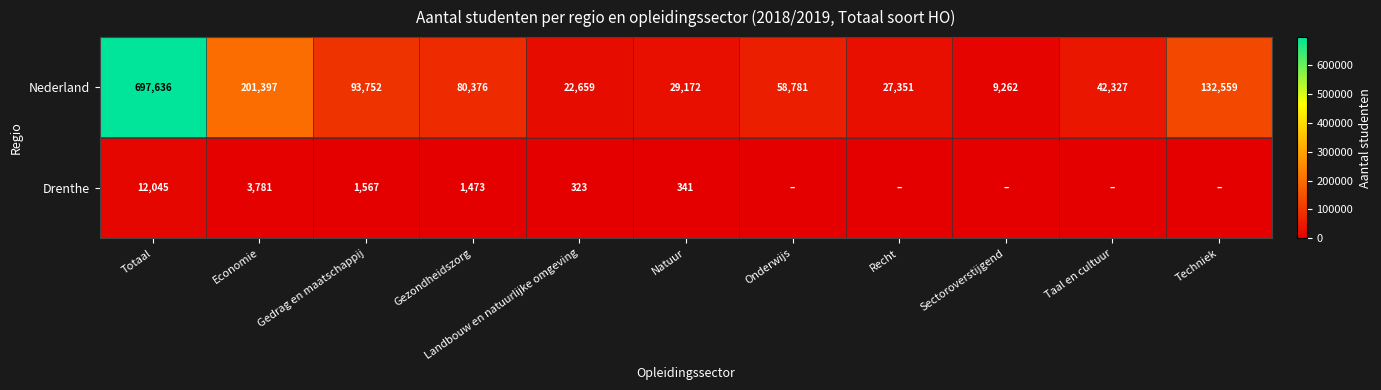

The Nederland series shows 137145 at Gezondheidszorg. True or false?

False